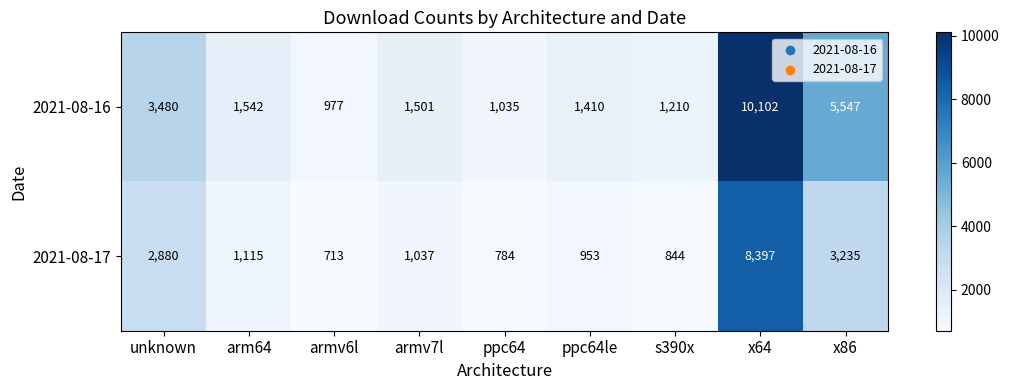

What is the sum of the 2021-08-16 values at s390x and unknown?

4690